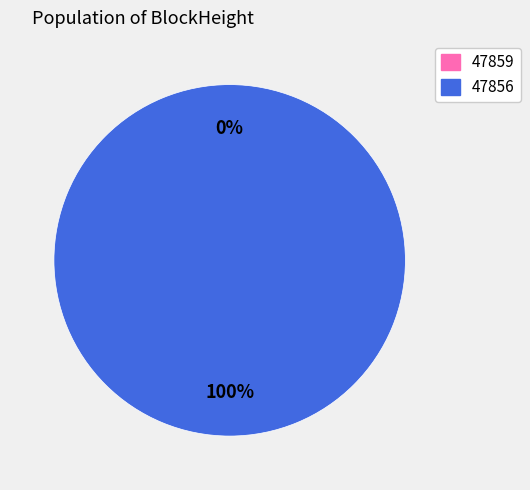

To the nearest percent, what is the difference between the largest and smallest slice percentages?

100%